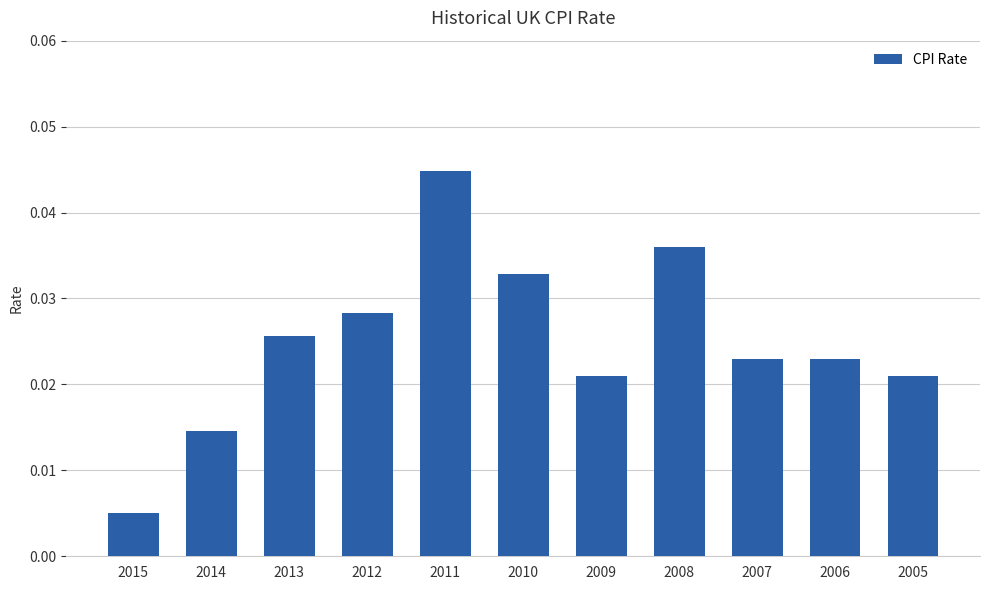

Is it true that the value at 2010 is 0.1?

False